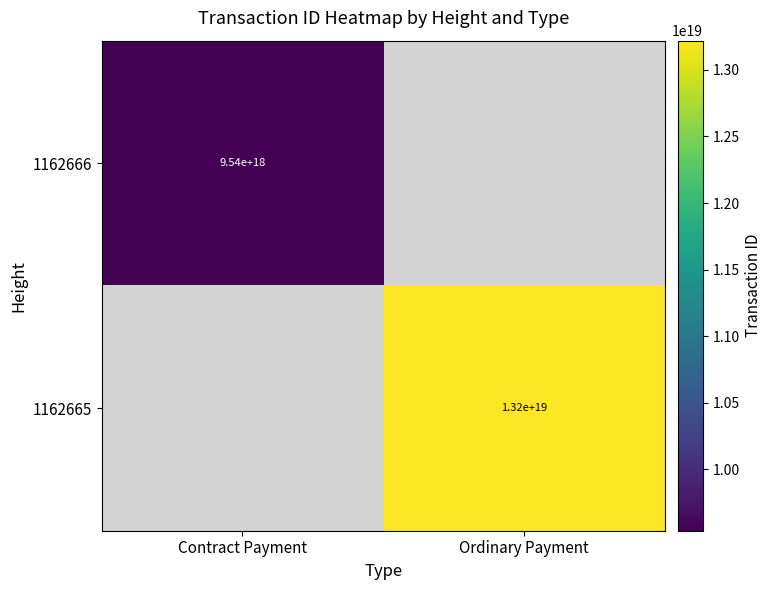

At how many categories does at least one series exceed 12636799970345347072?

1